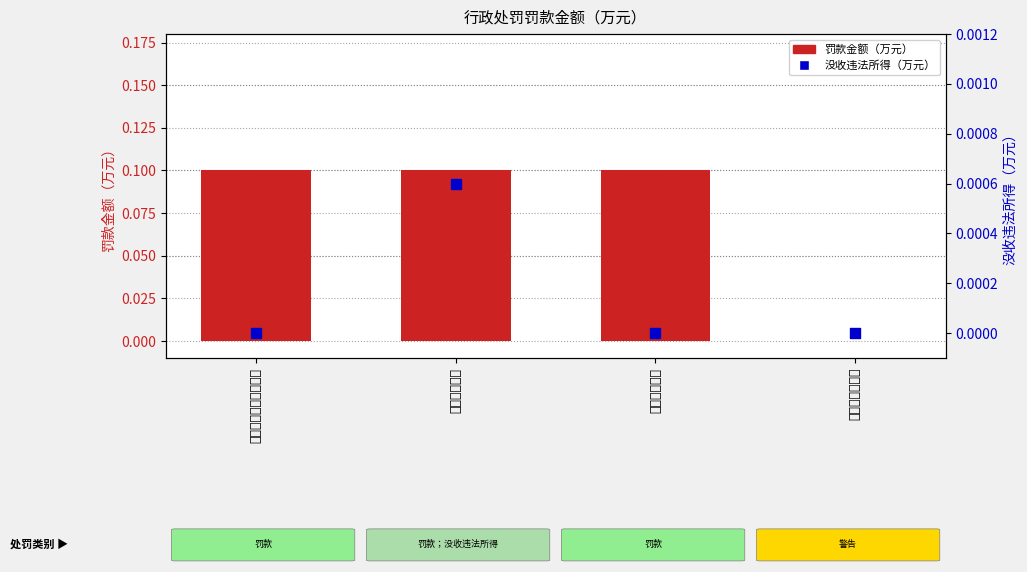

At how many categories does at least one series exceed 0?

3